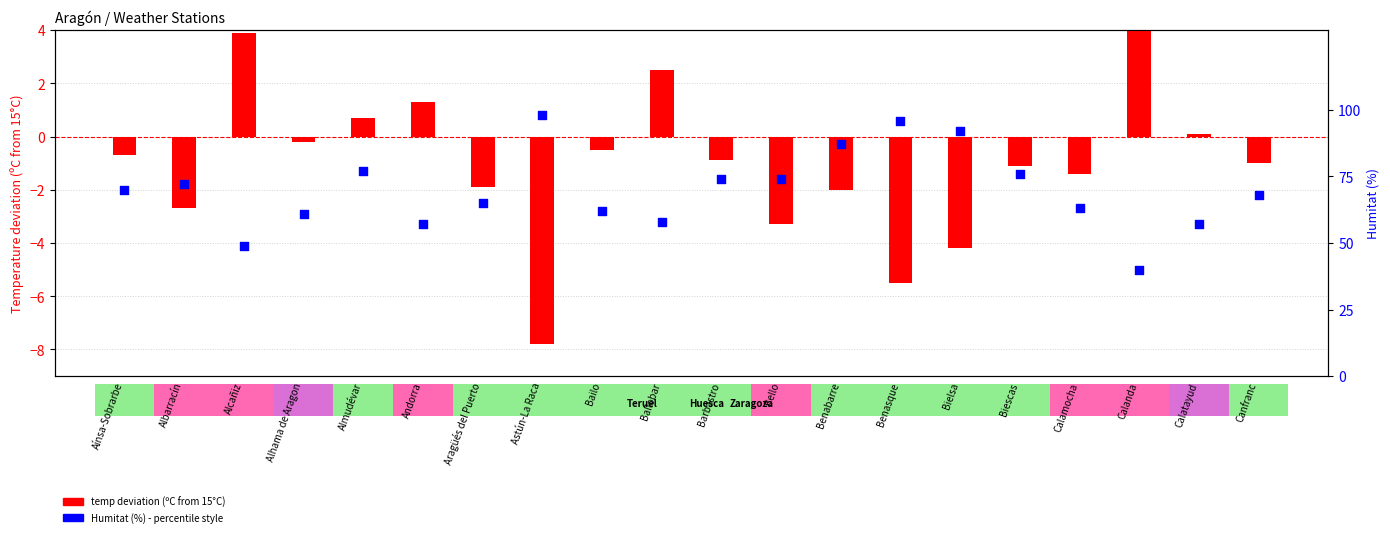

Which series contains the lowest Y value?

temp deviation (ºC from 15)